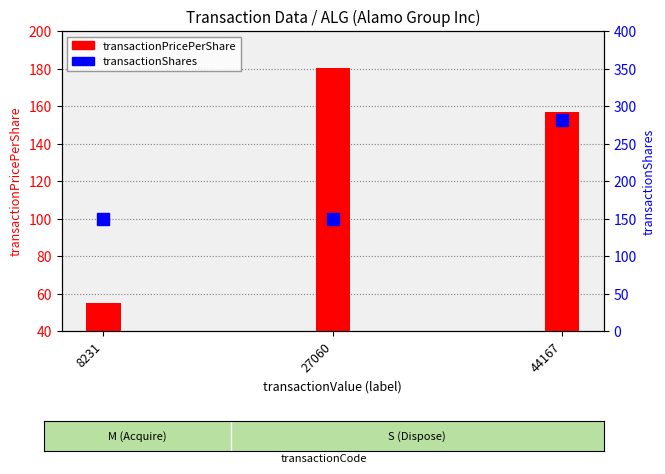

The chart shows a value of 316.3 at 27060. True or false?

False